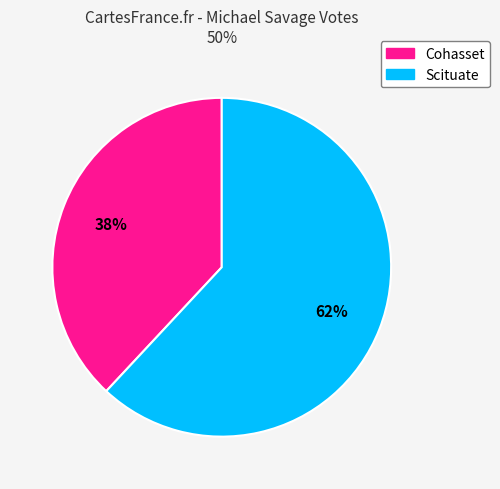

Which slice represents more than half of the pie?

Scituate